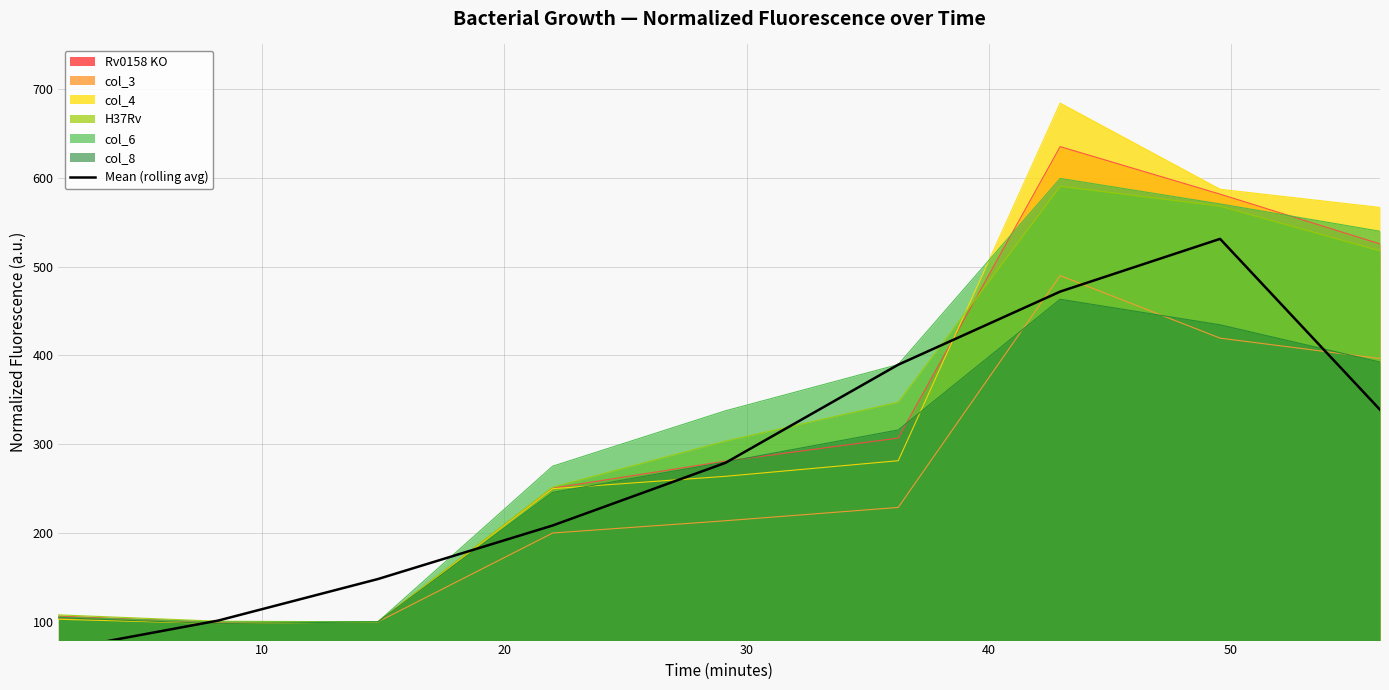

What is the highest value of the col_4 series?

683.9